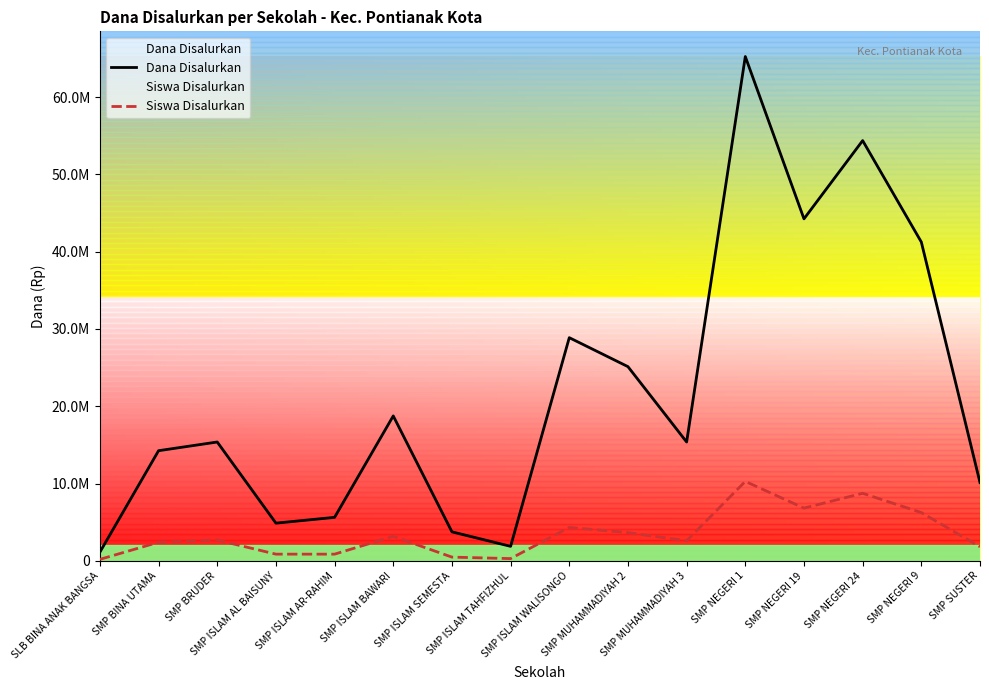

At which category is the sum across all series the highest?

SMP NEGERI 1